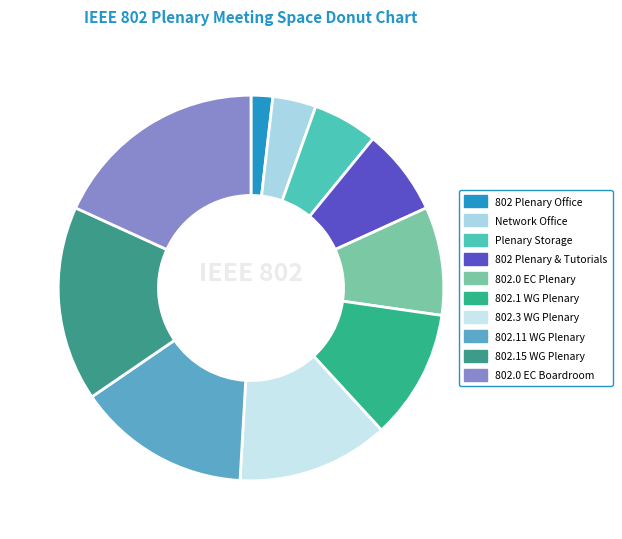

Count the number of slices in the pie.

10